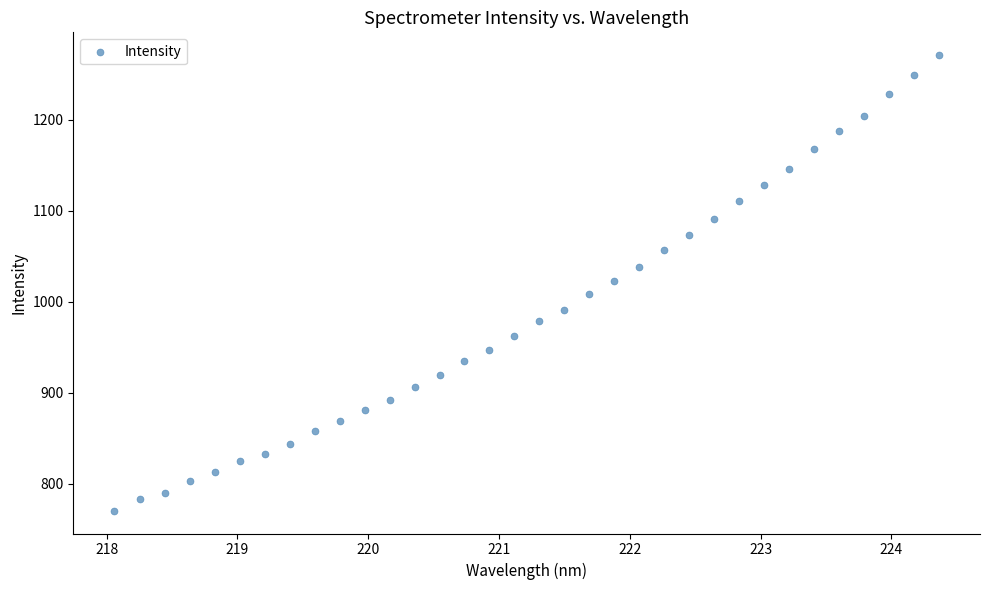

What is the range of X values (max minus min)?

6.3